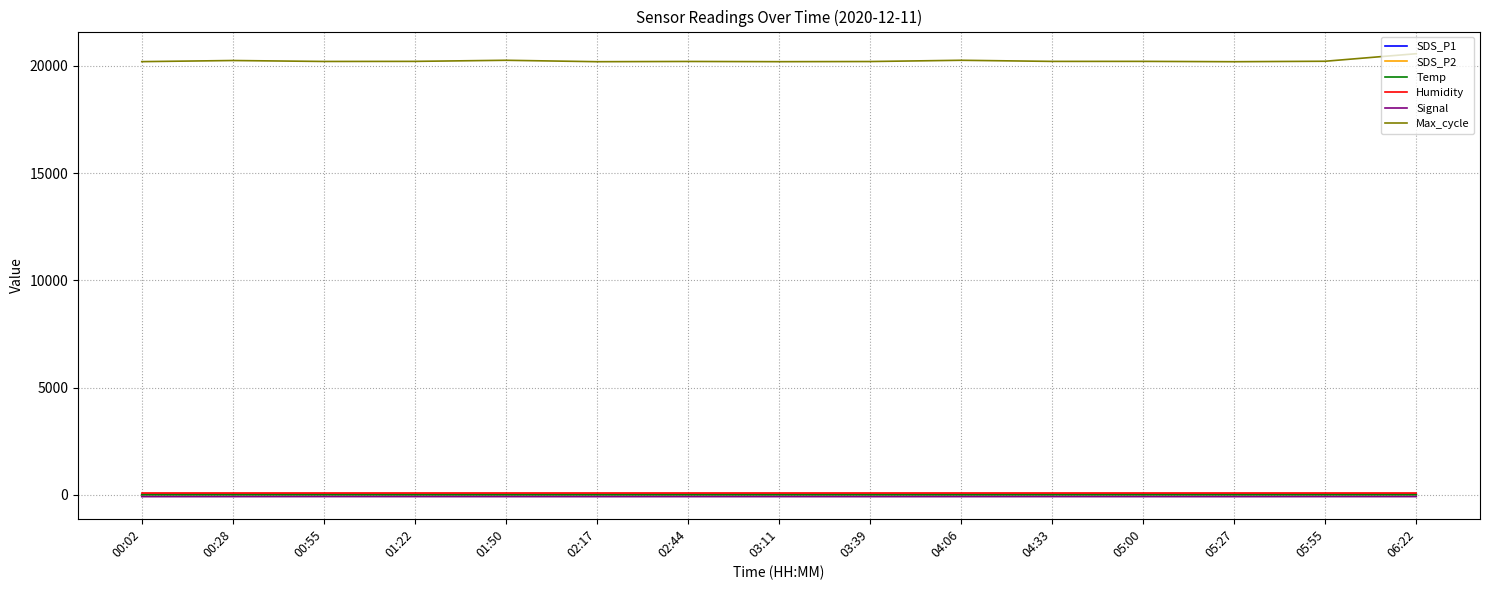

Does the chart have visible grid lines?

Yes